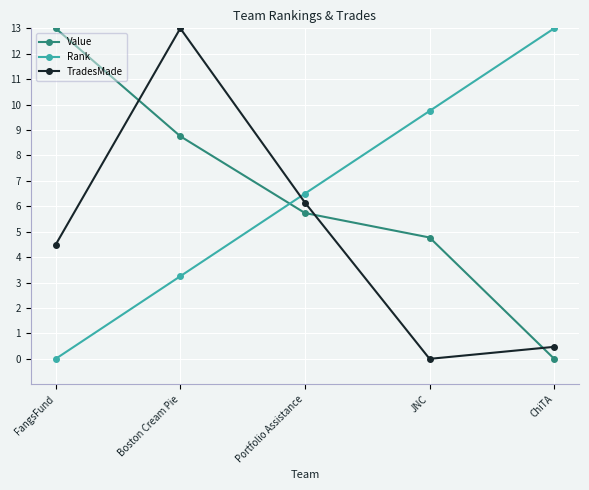

What is the total value across all series at Boston Cream Pie?

25.0